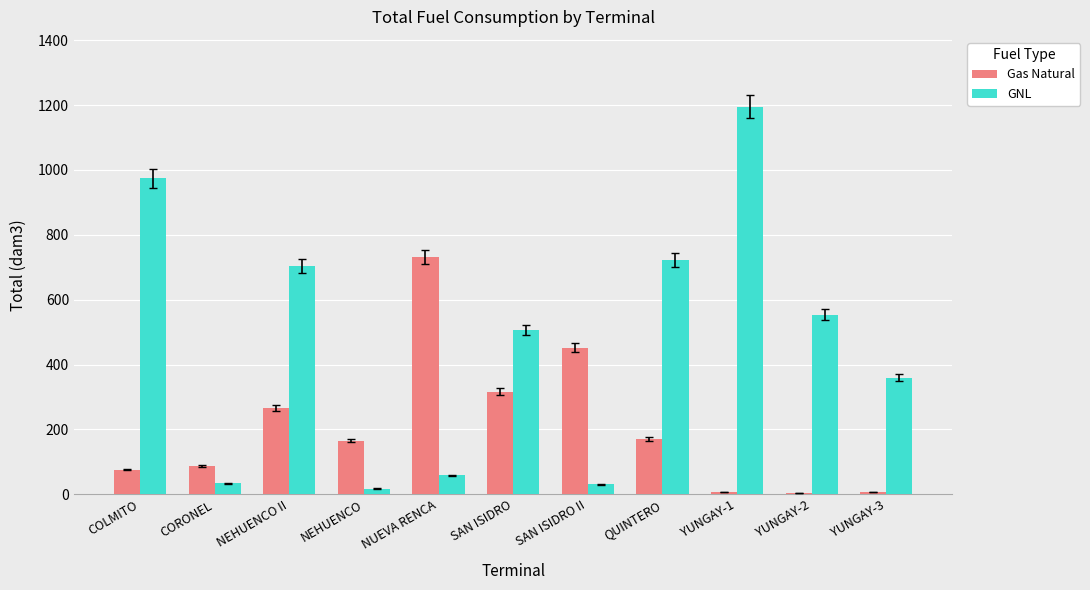

Is the value of Gas Natural at COLMITO greater than the value of GNL at SAN ISIDRO II?

Yes